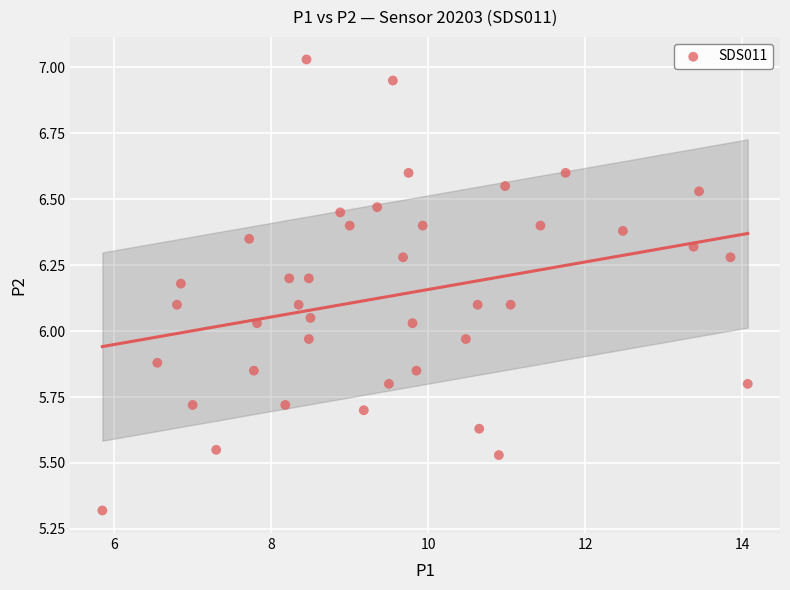

What is the range of Y values (max minus min)?

1.7